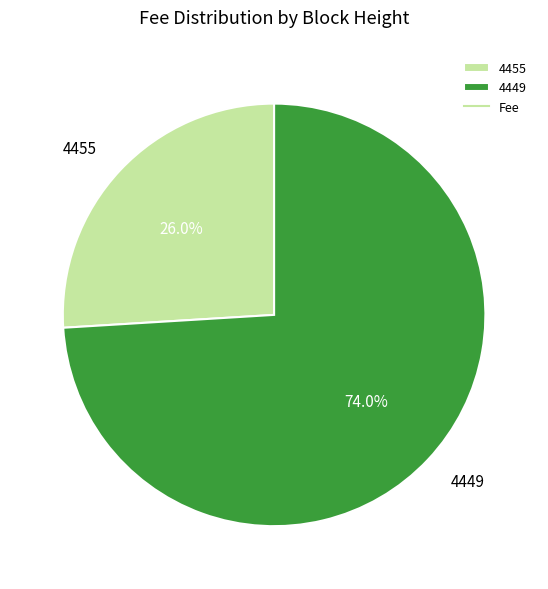

To the nearest percent, what is the average slice percentage?

50%